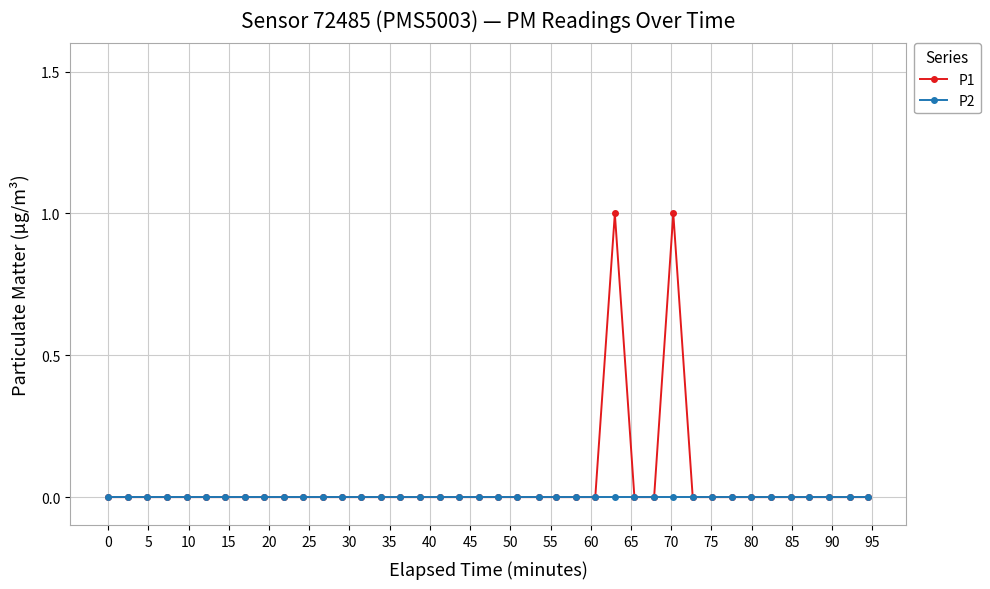

How many lines are shown in the chart?

2